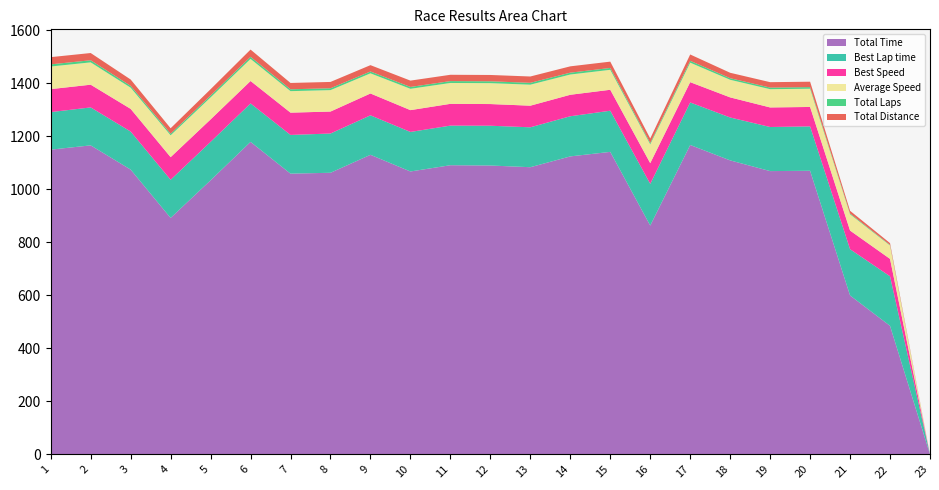

Reading left to right, what are all the values shown in this chart?

Total Time: 1149.8	1165.9	1074.5	892.2	1034.2	1179.1	1059.3	1062.5	1130.3	1067.4	1091.0	1089.9	1083.5	1124.3	1141.3	863.4	1167.4	1109.2	1068.8	1070.1	599.6	485.0	0.0
Best Lap time: 141.6	143.2	143.5	143.9	144.9	145.0	146.0	148.1	148.9	149.2	149.4	150.1	150.5	151.5	155.3	157.3	160.4	161.9	166.4	167.4	174.5	186.9	0.0
Best Speed: 86.7	85.7	85.6	85.3	84.7	84.6	84.1	82.9	82.4	82.3	82.1	81.8	81.5	81.0	79.1	78.0	76.5	75.8	73.8	73.3	70.4	65.7	0.0
Average Speed: 85.4	84.2	80.0	82.6	83.1	83.3	81.1	80.9	76.0	80.5	78.8	78.8	79.3	76.4	75.3	71.1	73.6	66.4	68.9	68.8	61.4	50.6	0.0
Total Laps: 8.0	8.0	7.0	6.0	7.0	8.0	7.0	7.0	7.0	7.0	7.0	7.0	7.0	7.0	7.0	5.0	7.0	6.0	6.0	6.0	3.0	2.0	0.0
Total Distance: 27.3	27.3	23.9	20.5	23.9	27.3	23.9	23.9	23.9	23.9	23.9	23.9	23.9	23.9	23.9	17.1	23.9	20.5	20.5	20.5	10.2	6.8	0.0